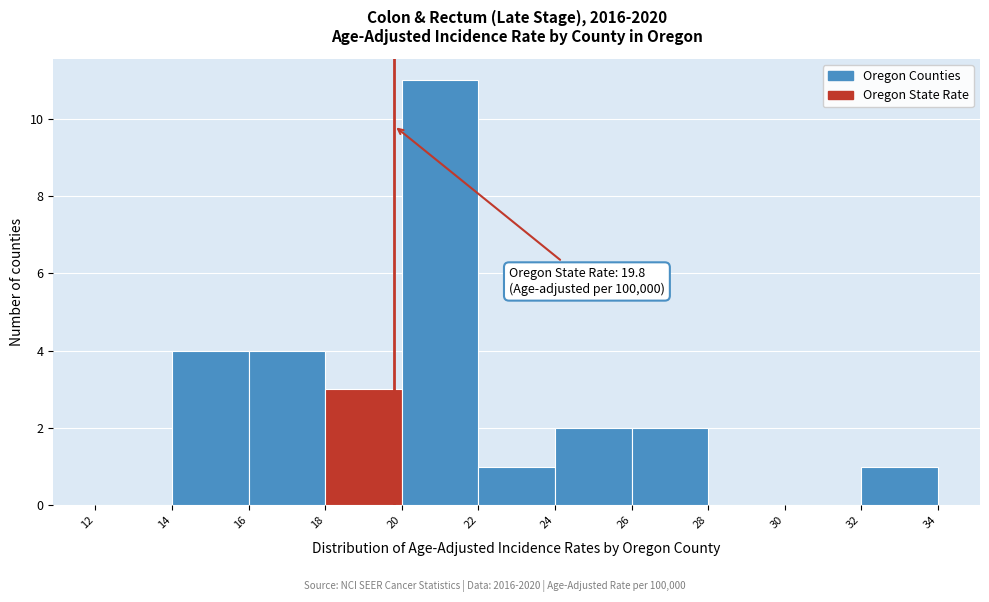

Over which range of the x-axis is the bar tallest?

20 to 22